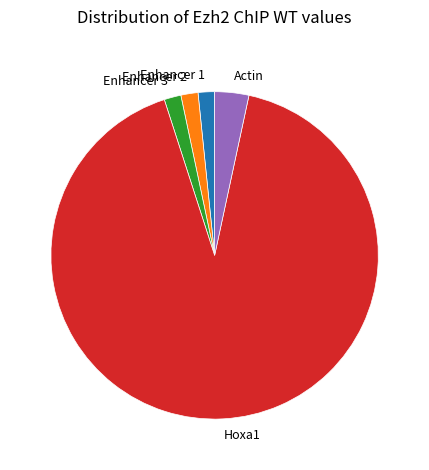

Does Enhancer 2 represent more than half of the total?

No